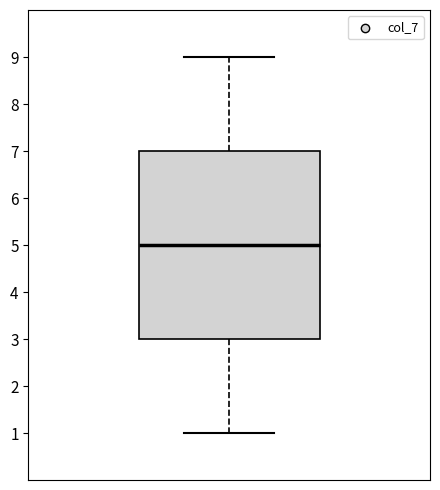

Where does the median line of the box sit on the y-axis? The values are not printed on the chart, so give them approximately, as read against the axis.

5